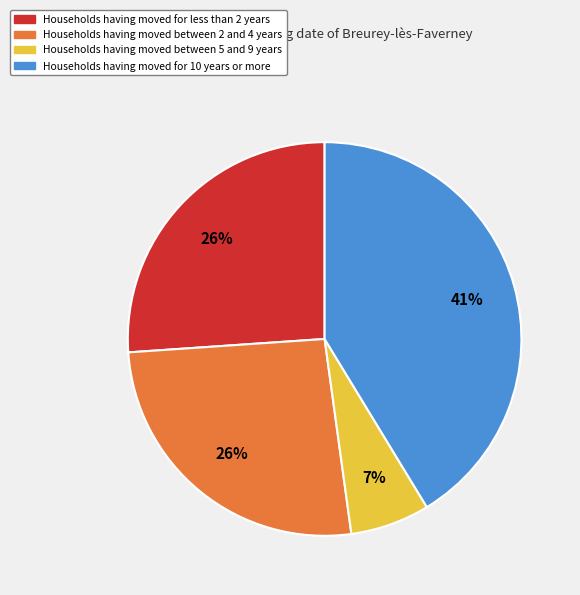

The Households having moved between 2 and 4 years slice represents 16% of the pie. True or false?

False